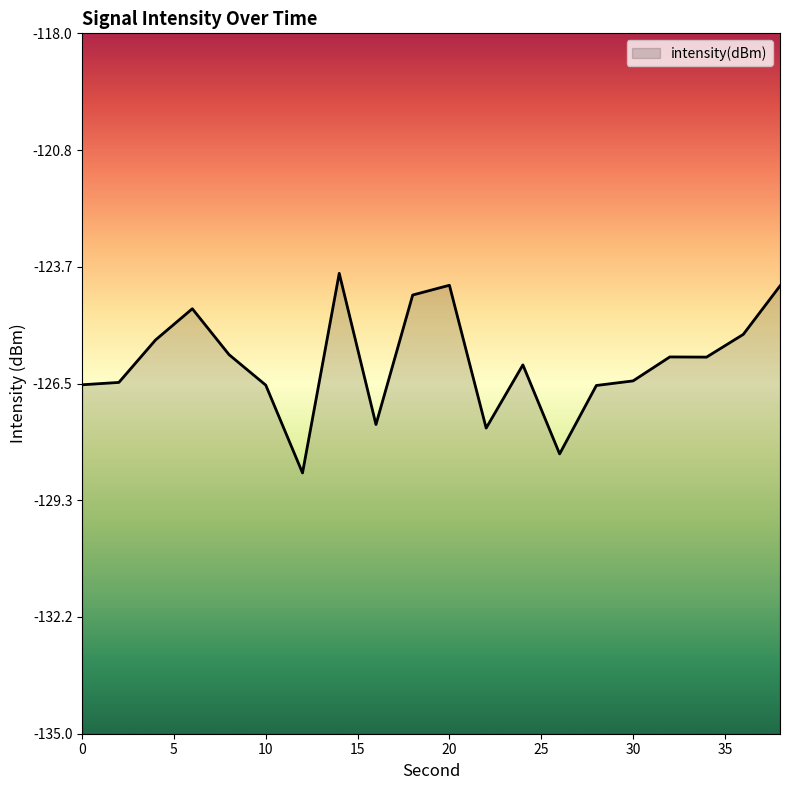

What is the value of the 6th point from the left?

-126.5